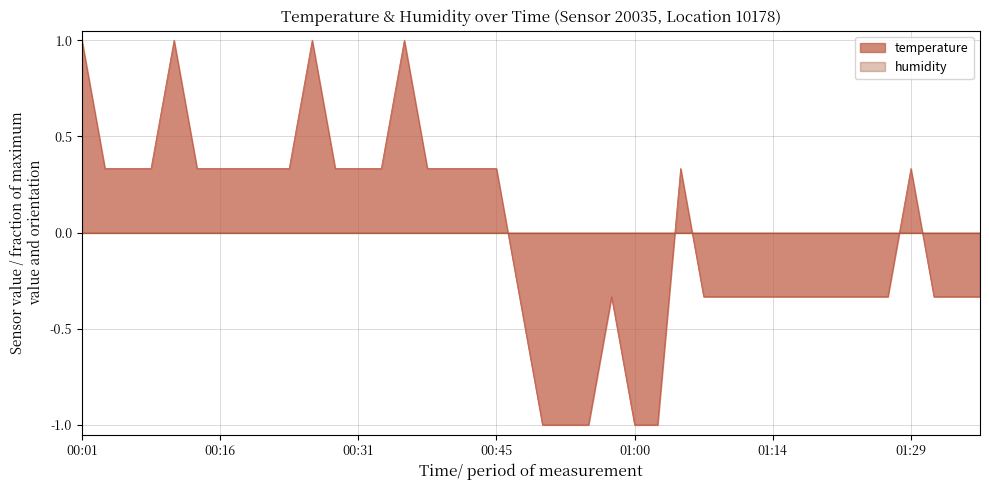

What is the approximate value at 00:57?

-0.3